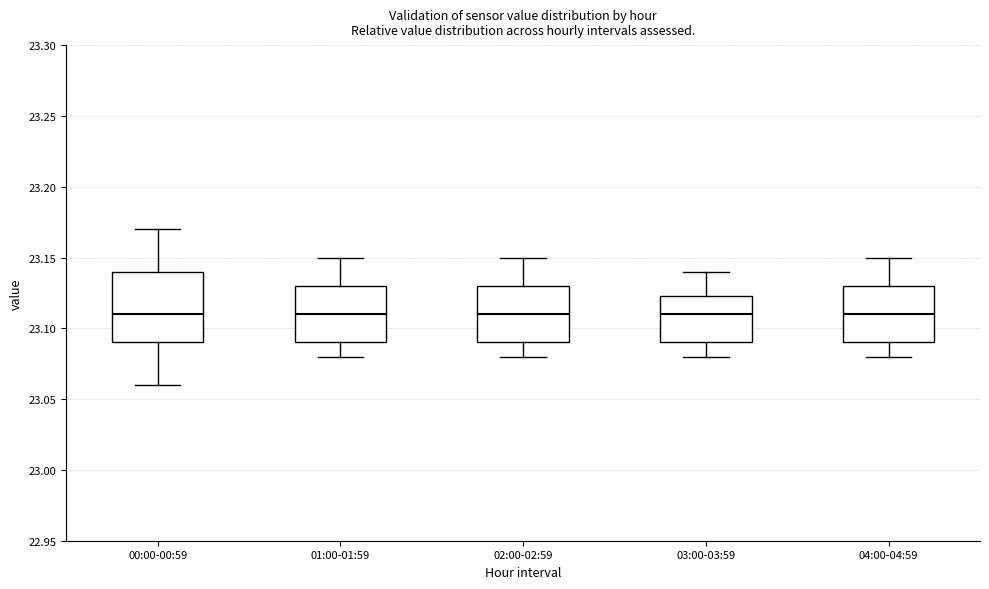

Comparing the boxes themselves (not the whiskers), which one is the tallest?

00:00-00:59